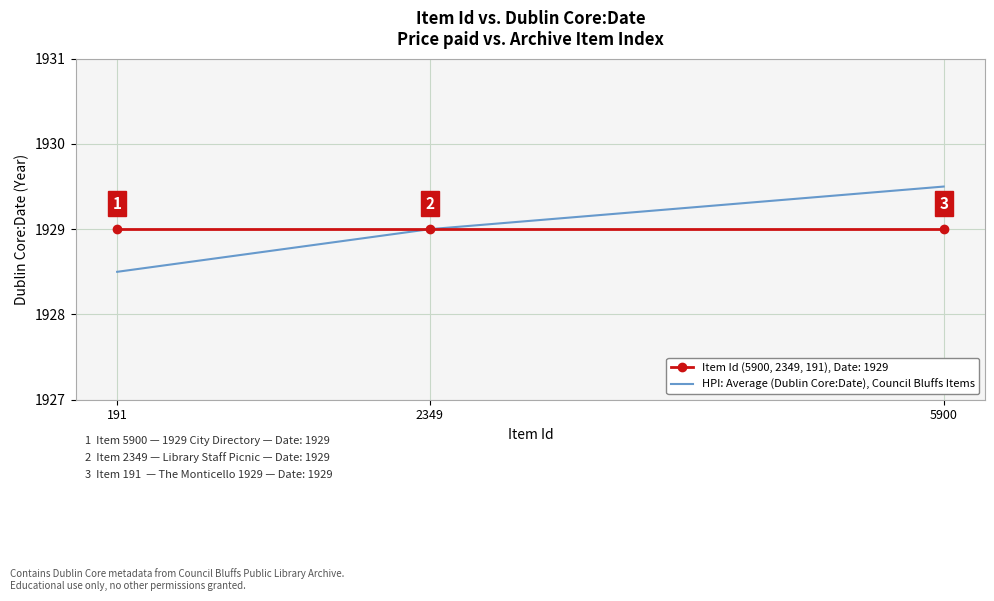

Between 2349 and 5900, which series saw the biggest shift?

HPI: Average (Dublin Core:Date), Council Bluffs Items